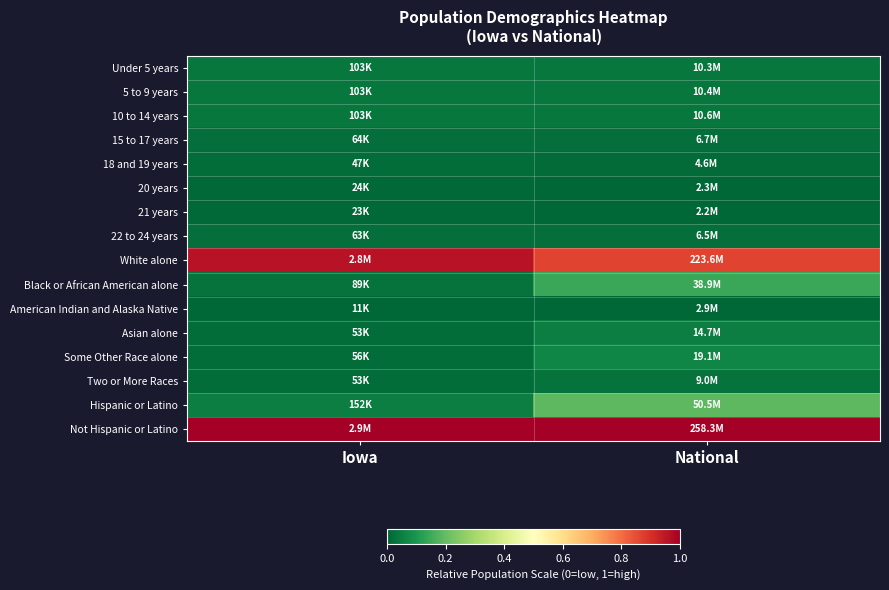

Which label corresponds to the largest value in the chart?

National